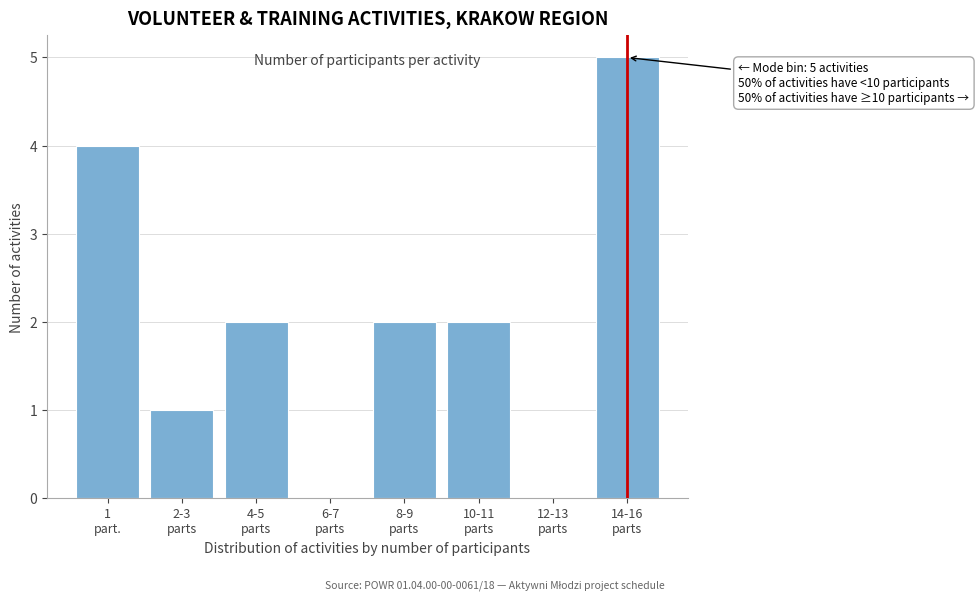

What is the maximum value shown in the chart?

5